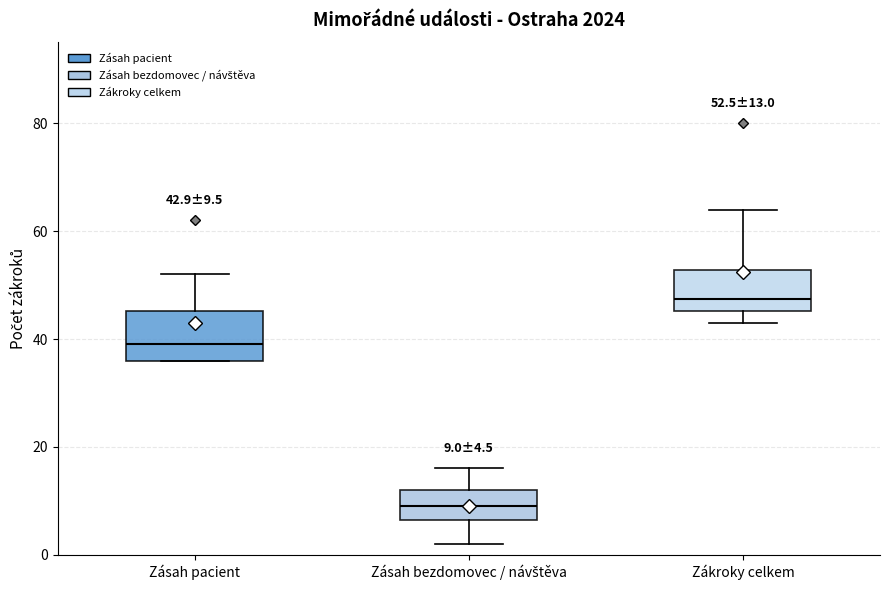

Which box has the highest median line?

Zákroky celkem